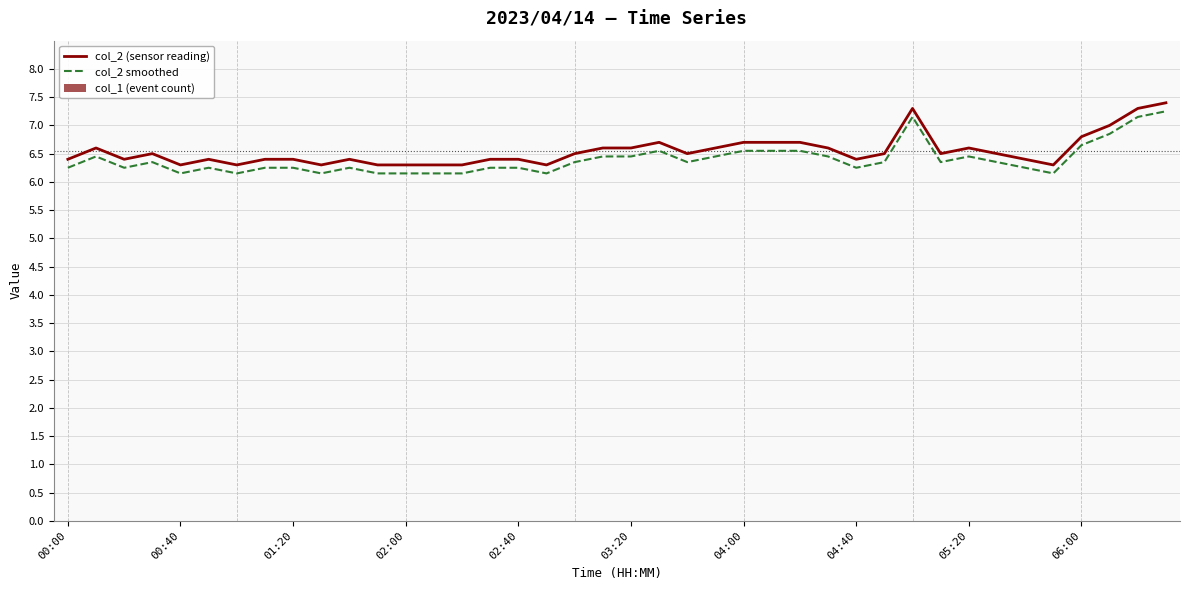

What is the highest value of the col_2 (sensor reading) series?

7.4